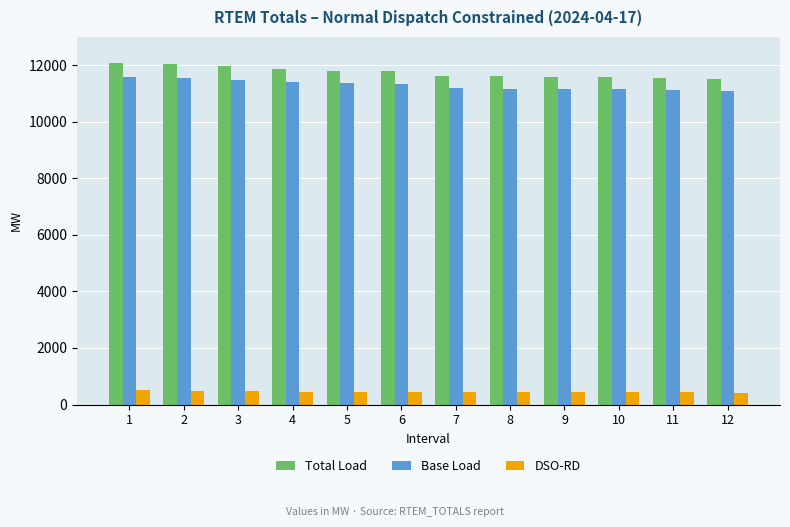

What is the greatest value displayed?

12085.3